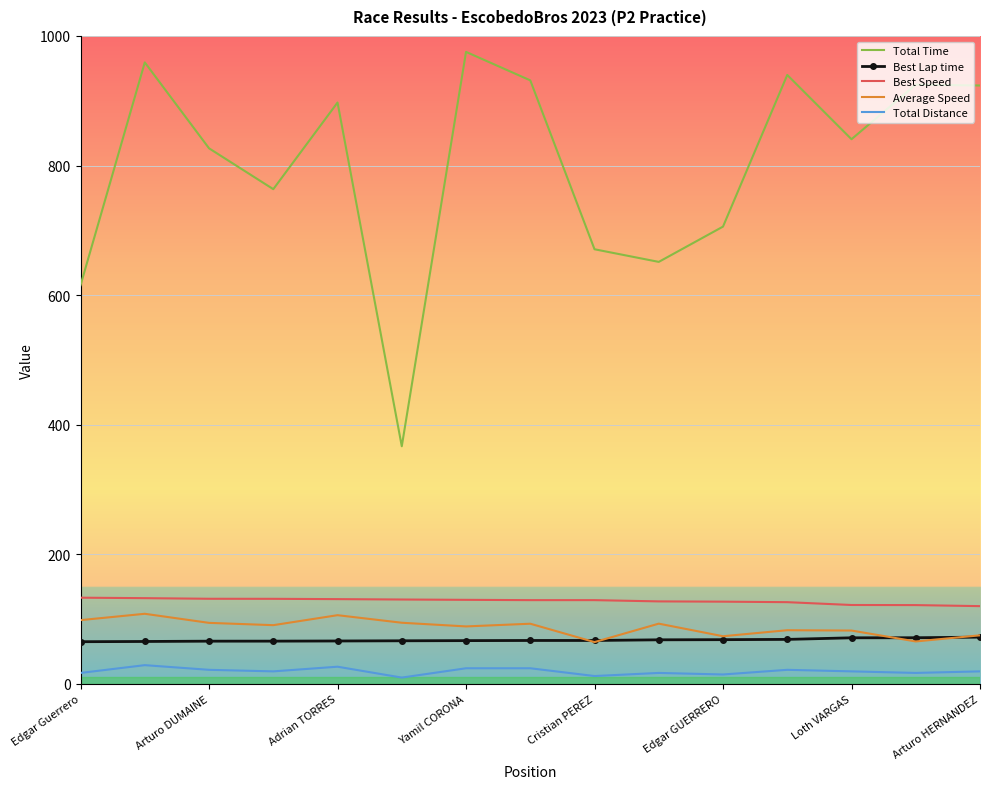

What is the minimum value for Total Time?

366.6